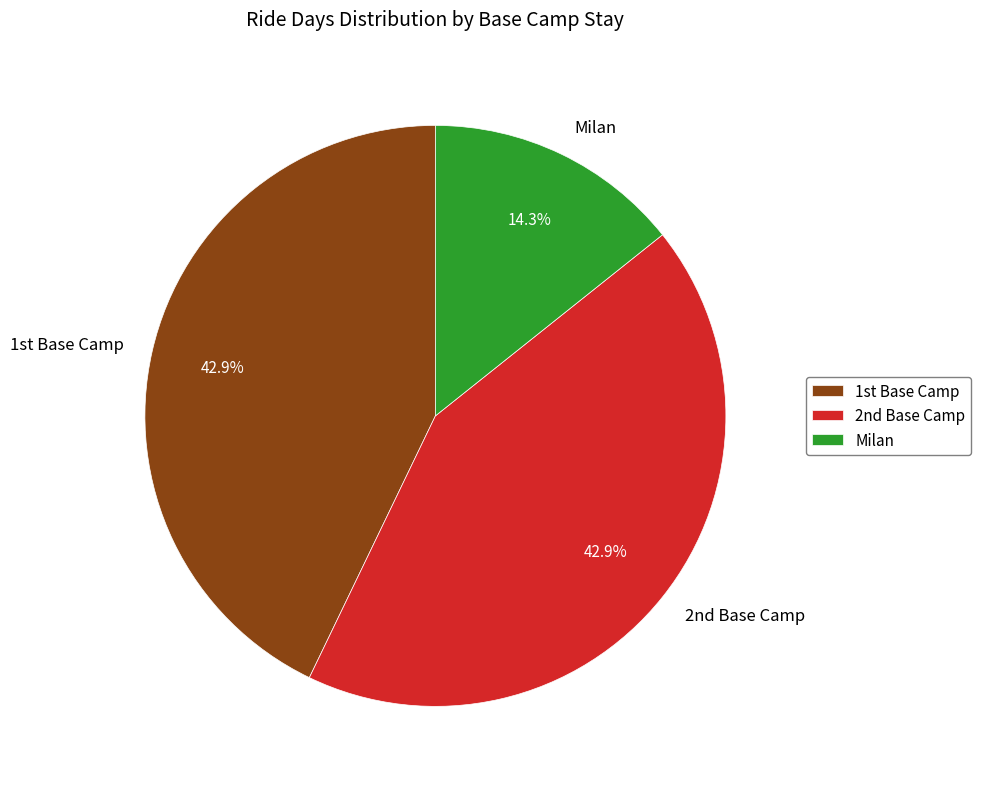

How many segments does this pie chart have?

3